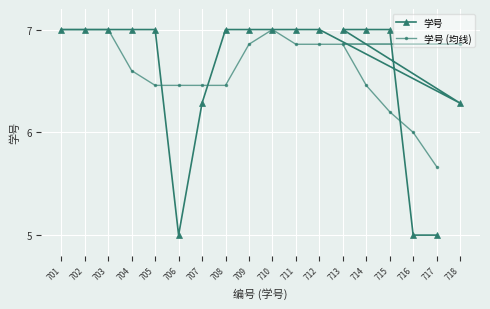

How many data points does each series have?

18